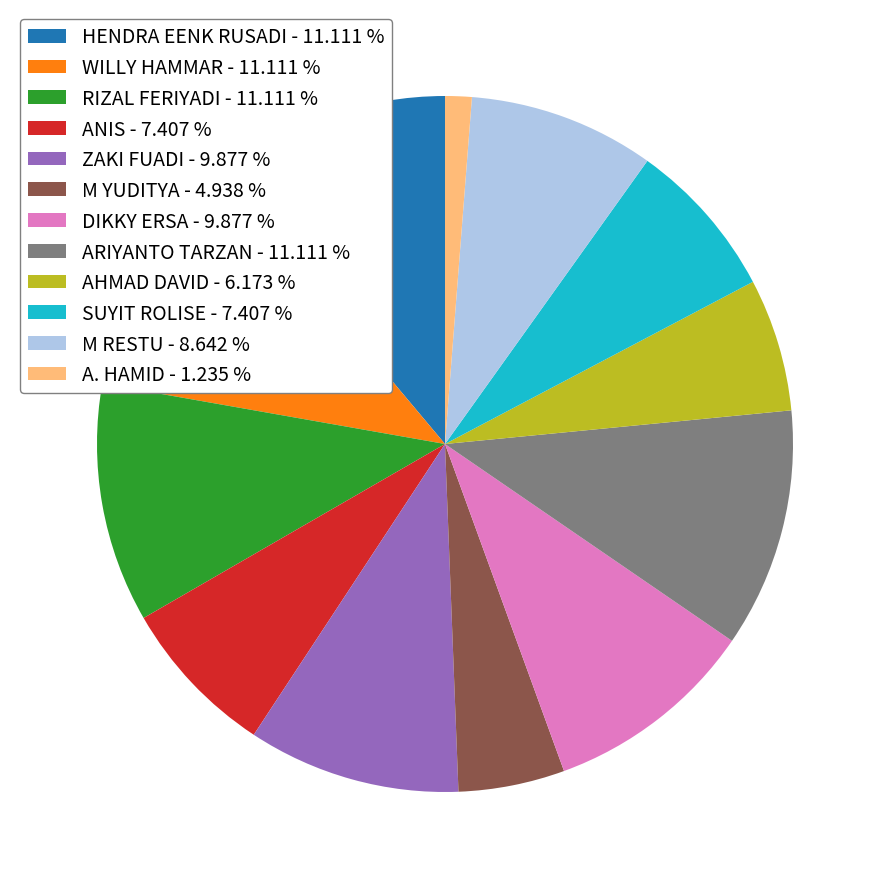

Is there any slice that represents more than half of the pie?

No